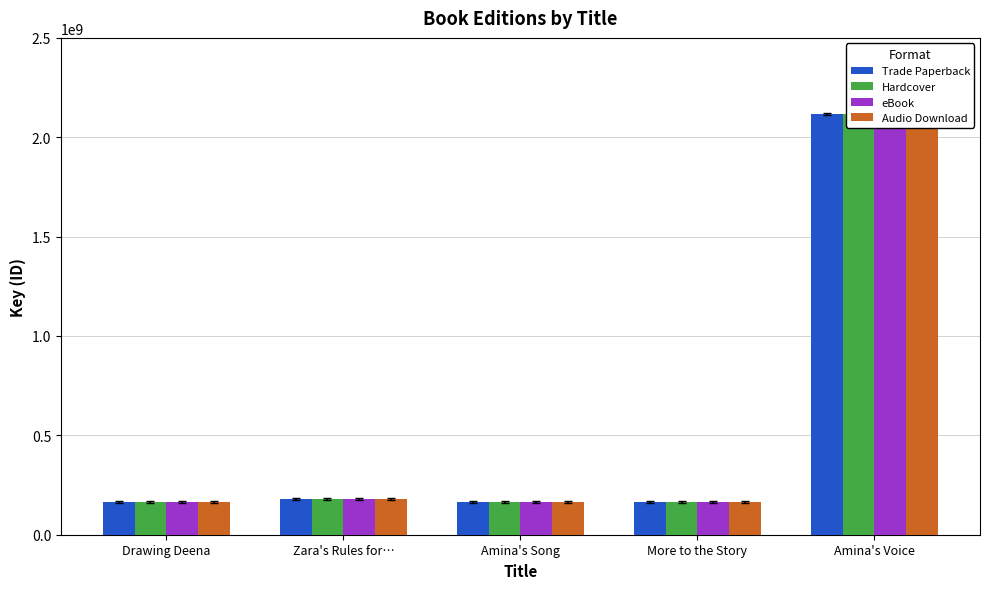

Reading right to left, transcribe all the data shown in this chart.

Trade Paperback: 2117282437	163620973	163972011	180395076	163973111
Hardcover: 2117282437	163620973	163972011	180395076	163973111
eBook: 2117282437	163620973	163972011	180395076	163973111
Audio Download: 2117282437	163620973	163972011	180395076	163973111